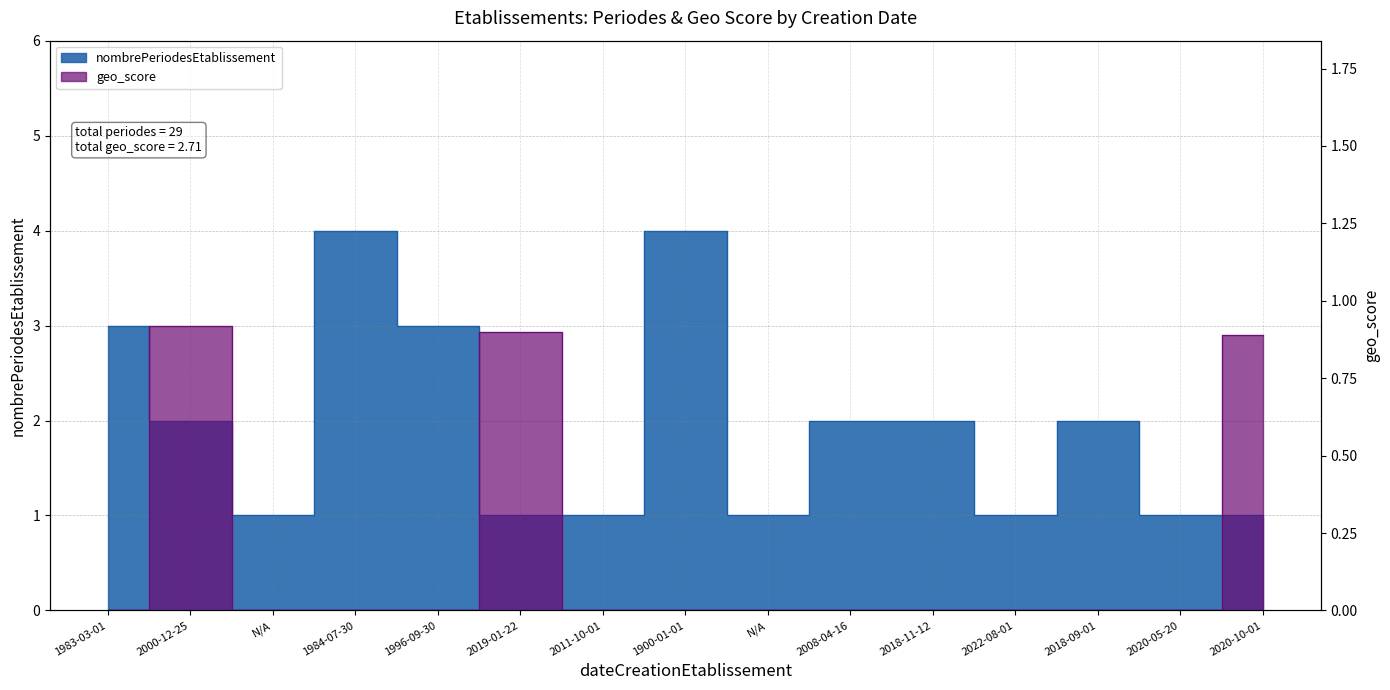

Count the nombrePeriodesEtablissement values in the range 1 to 3.

13